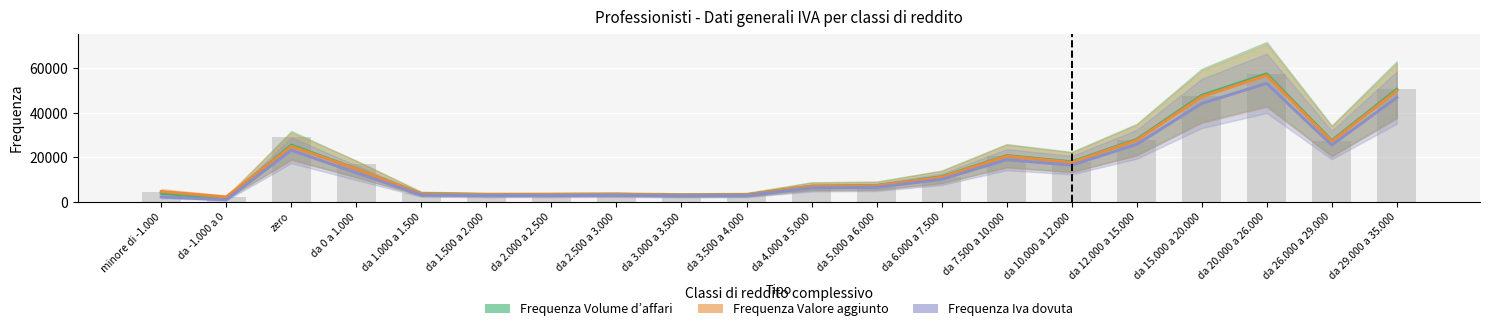

Which label corresponds to the smallest value in the chart?

da -1.000 a 0